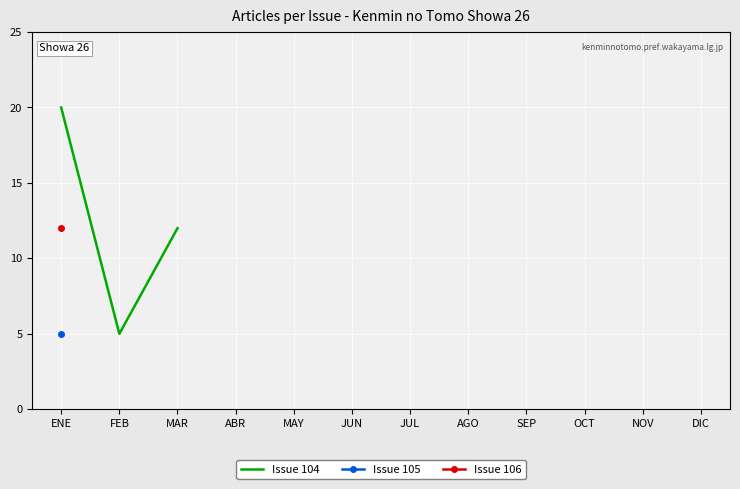

What is the average value?

12